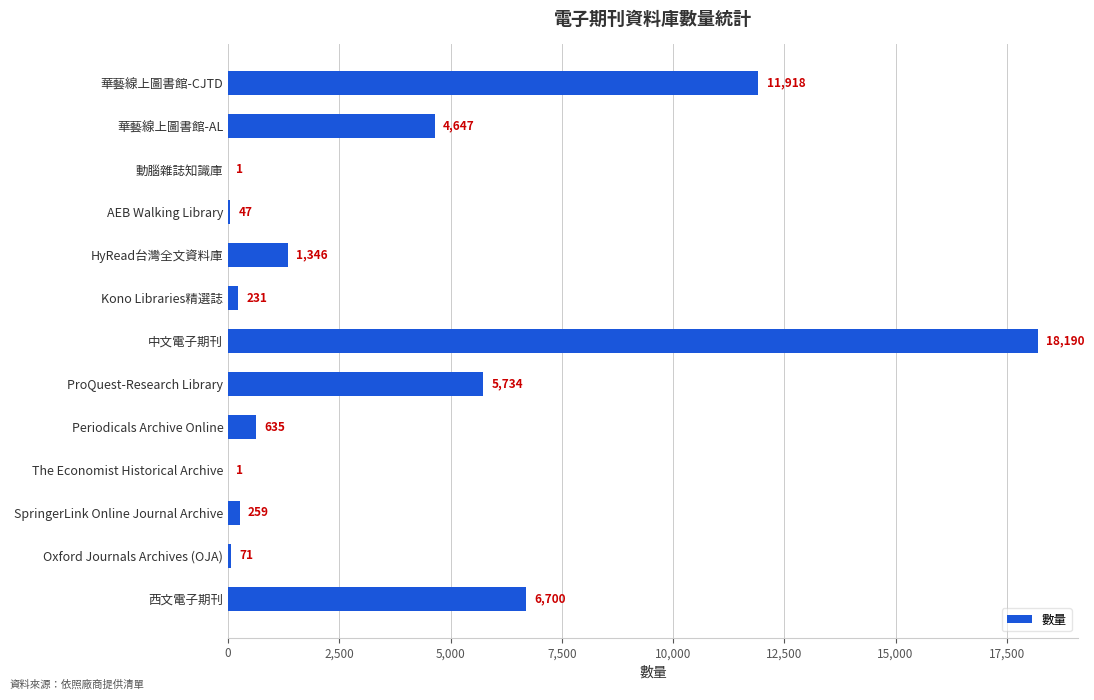

The chart shows a value of 71 at Oxford Journals Archives (OJA). True or false?

True